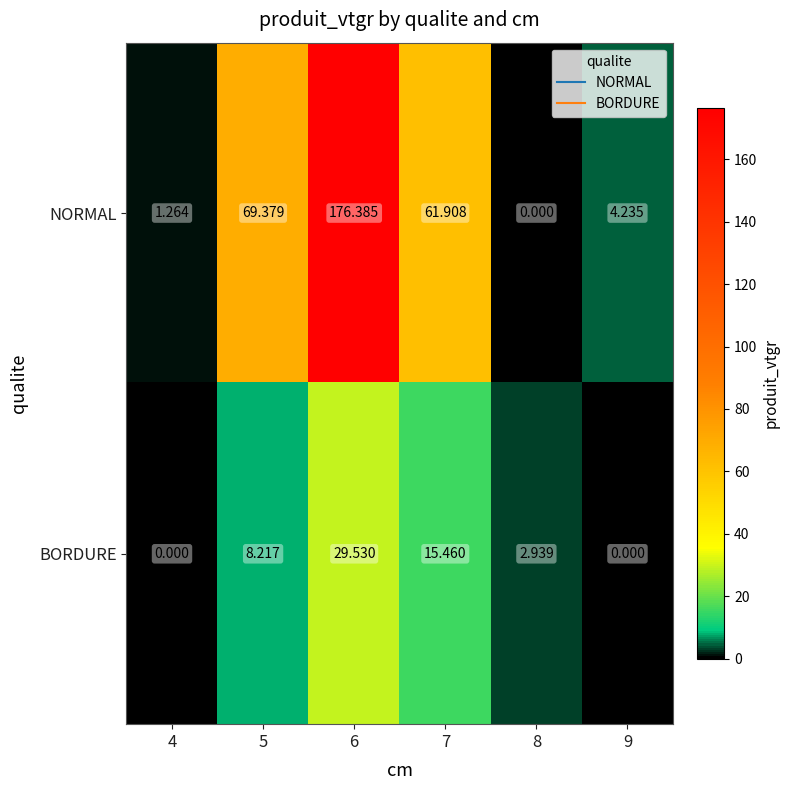

How many values in BORDURE are above zero?

4